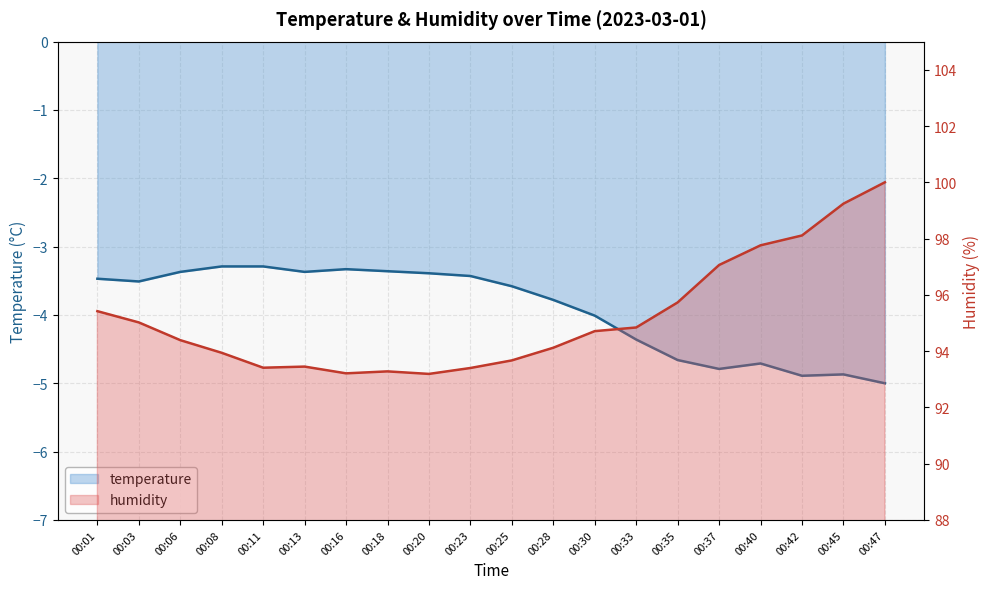

Which series has the largest range (max minus min)?

humidity